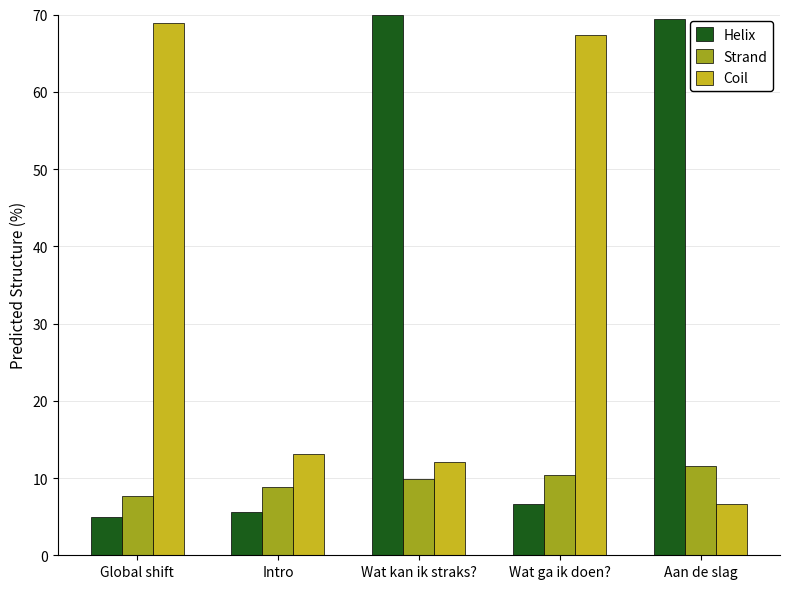

What is the difference between the maximum and second lowest values in the Helix series?

64.5